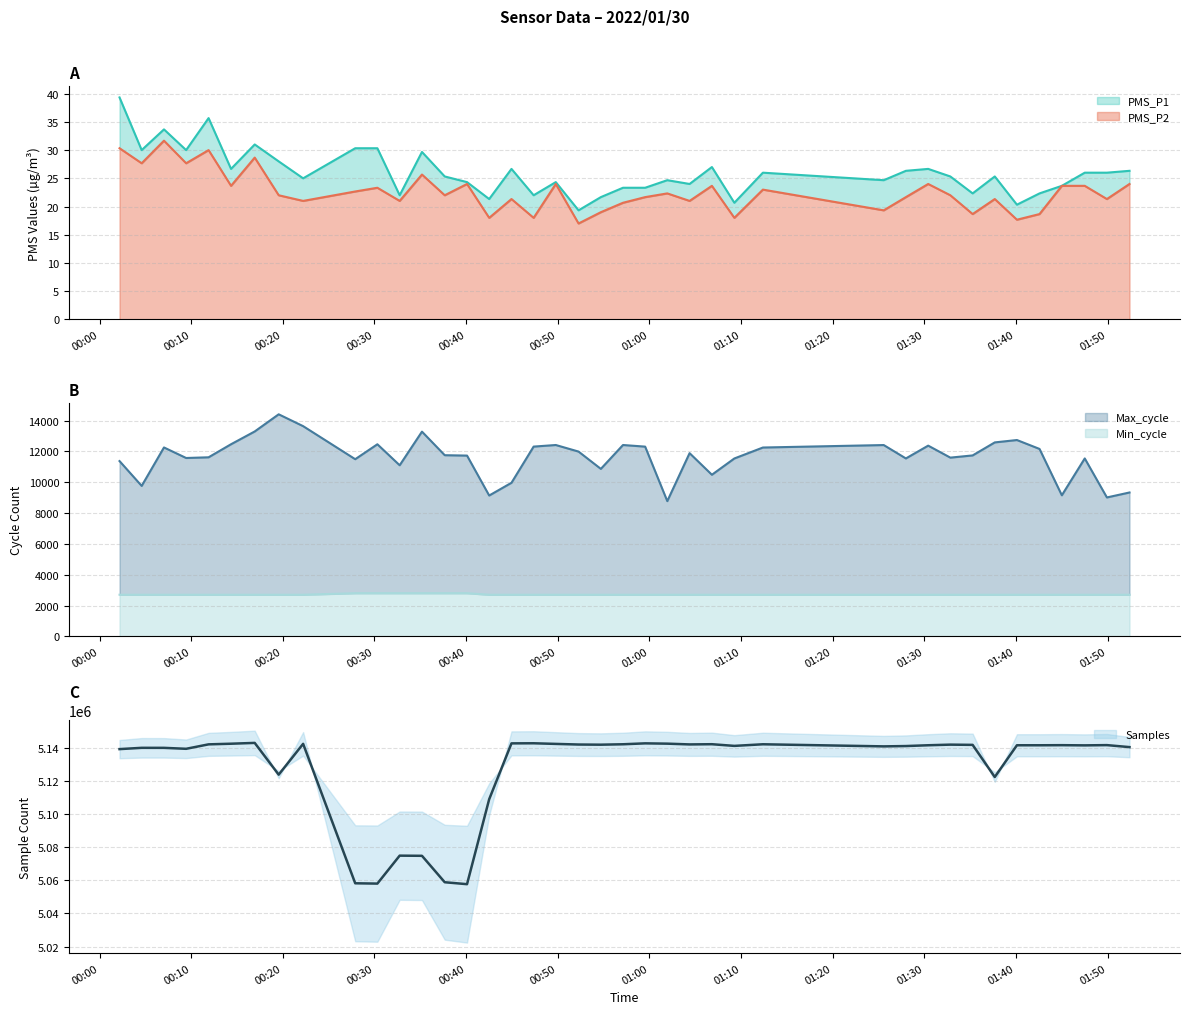

What is the value of the Max_cycle point at the 39th from the left?

9015.0